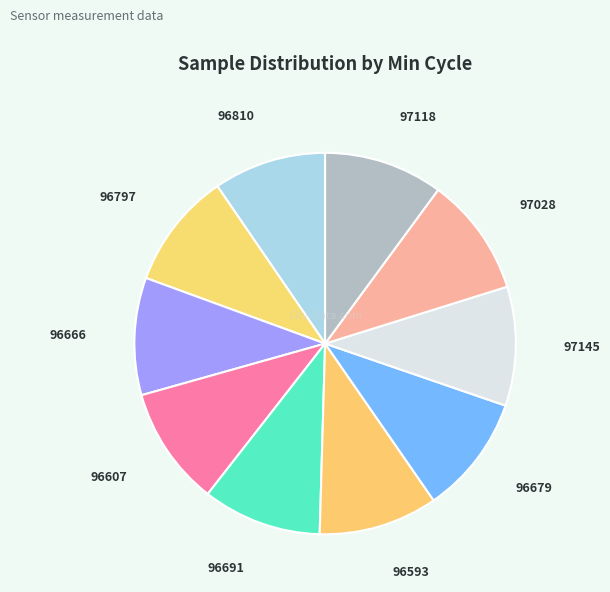

How many slices are in this pie chart?

10